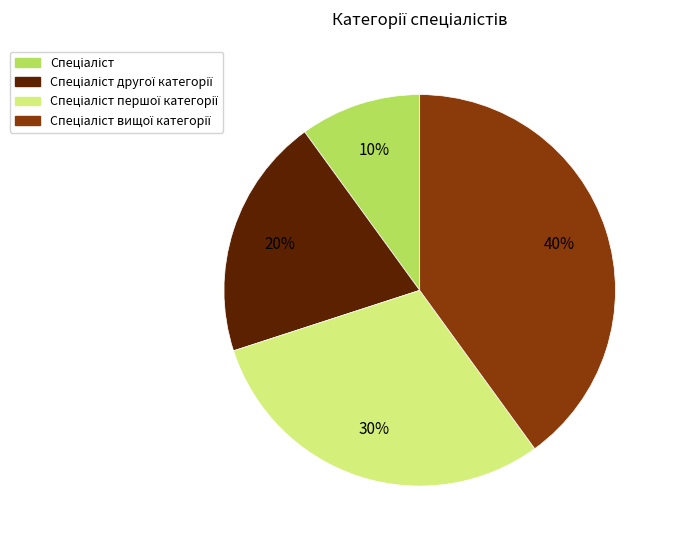

To the nearest percent, what is the average slice percentage?

25%